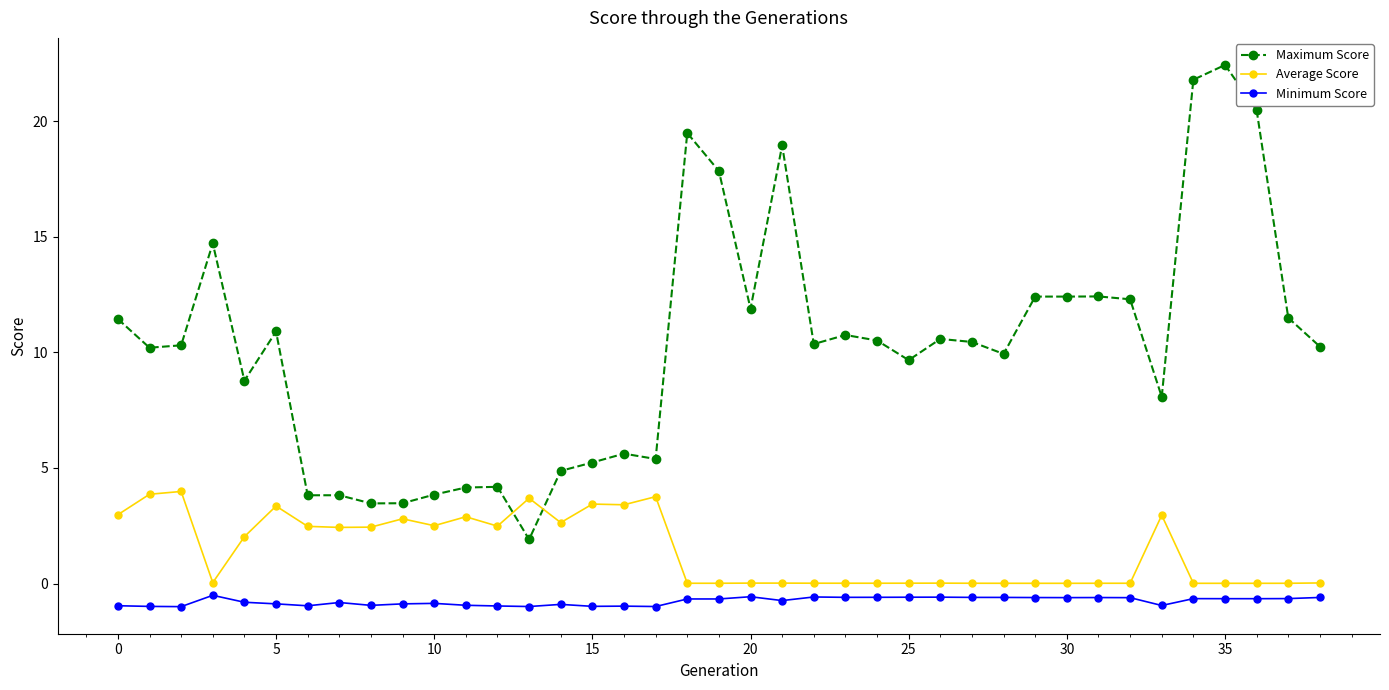

True or false: Average Score and Minimum Score cross at least once.

False